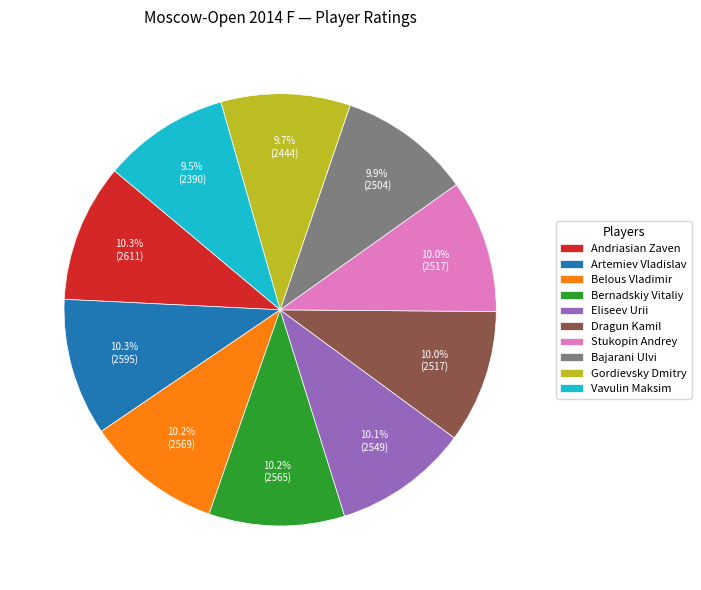

To the nearest percent, what is the difference between the largest and smallest slice percentages?

1%